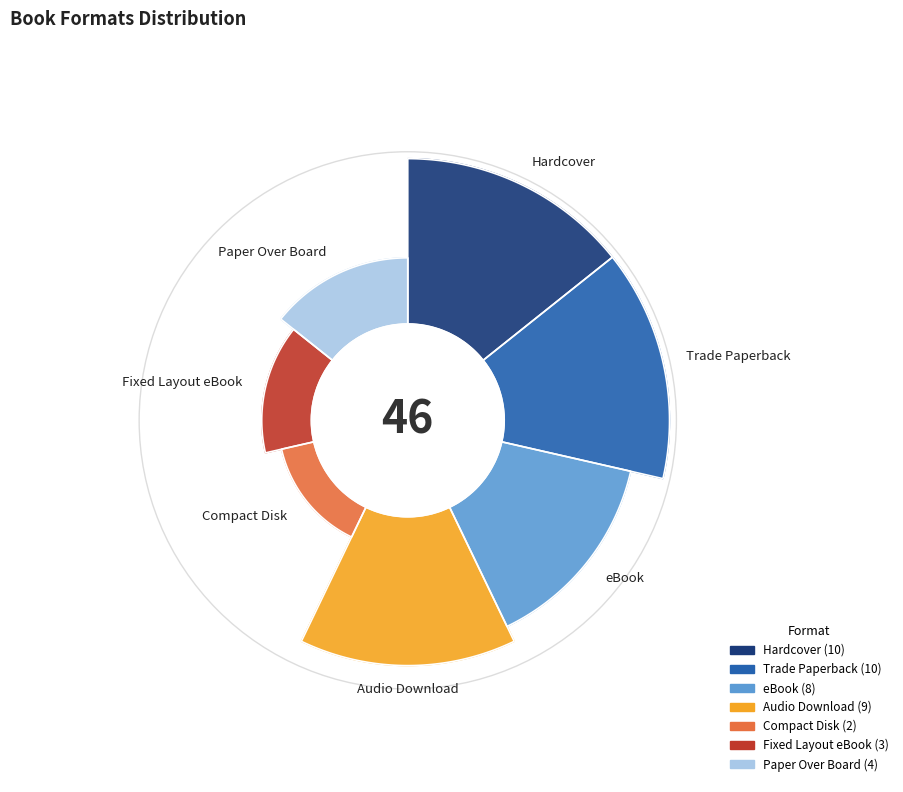

Count the number of slices in the pie.

7